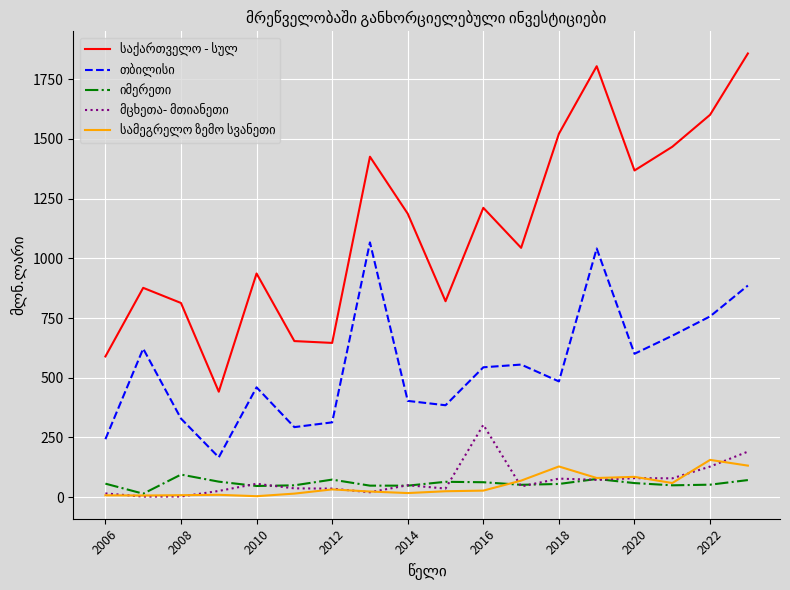

What is the maximum value shown in the chart?

1857.8